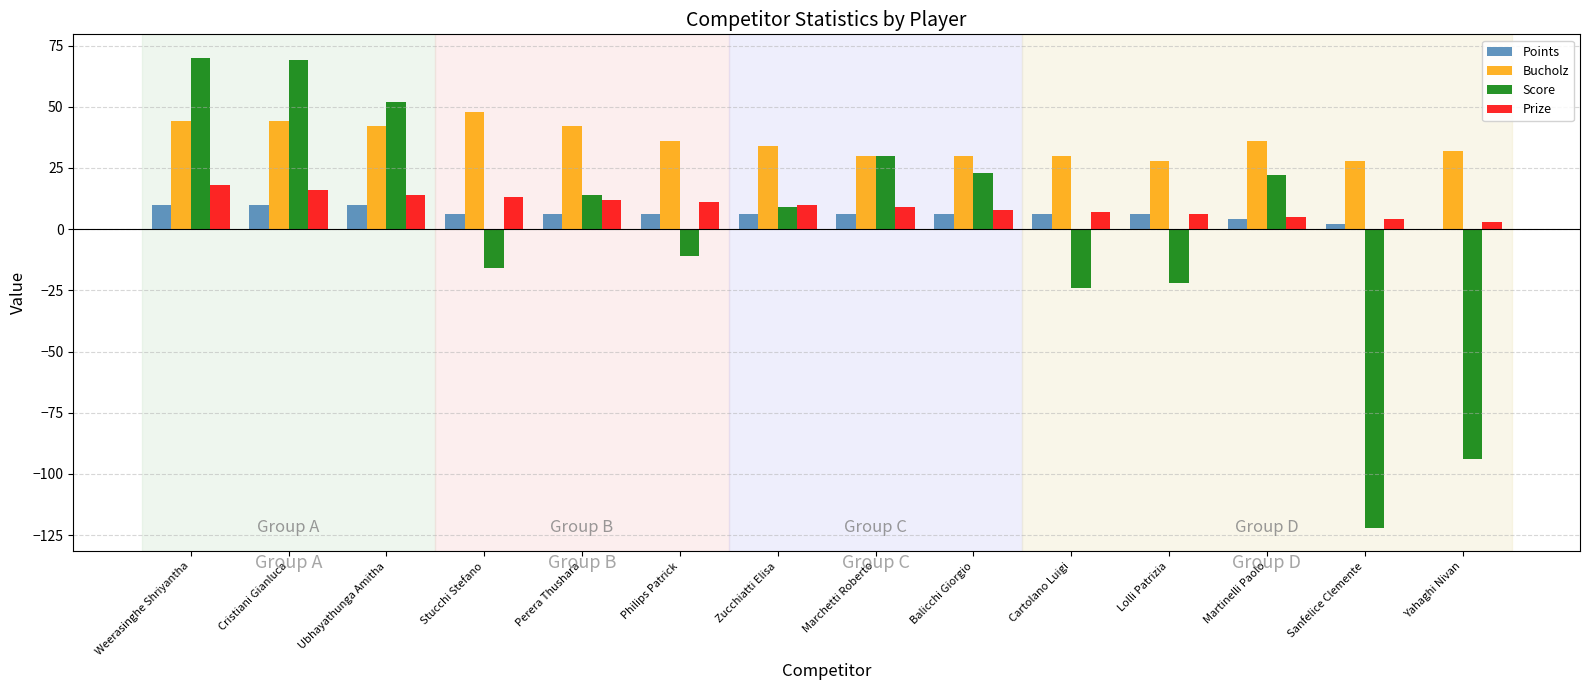

Reading left to right, list all the values displayed in this chart.

Points: 10	10	10	6	6	6	6	6	6	6	6	4	2	0
Bucholz: 44	44	42	48	42	36	34	30	30	30	28	36	28	32
Score: 70	69	52	-16	14	-11	9	30	23	-24	-22	22	-122	-94
Prize: 18	16	14	13	12	11	10	9	8	7	6	5	4	3